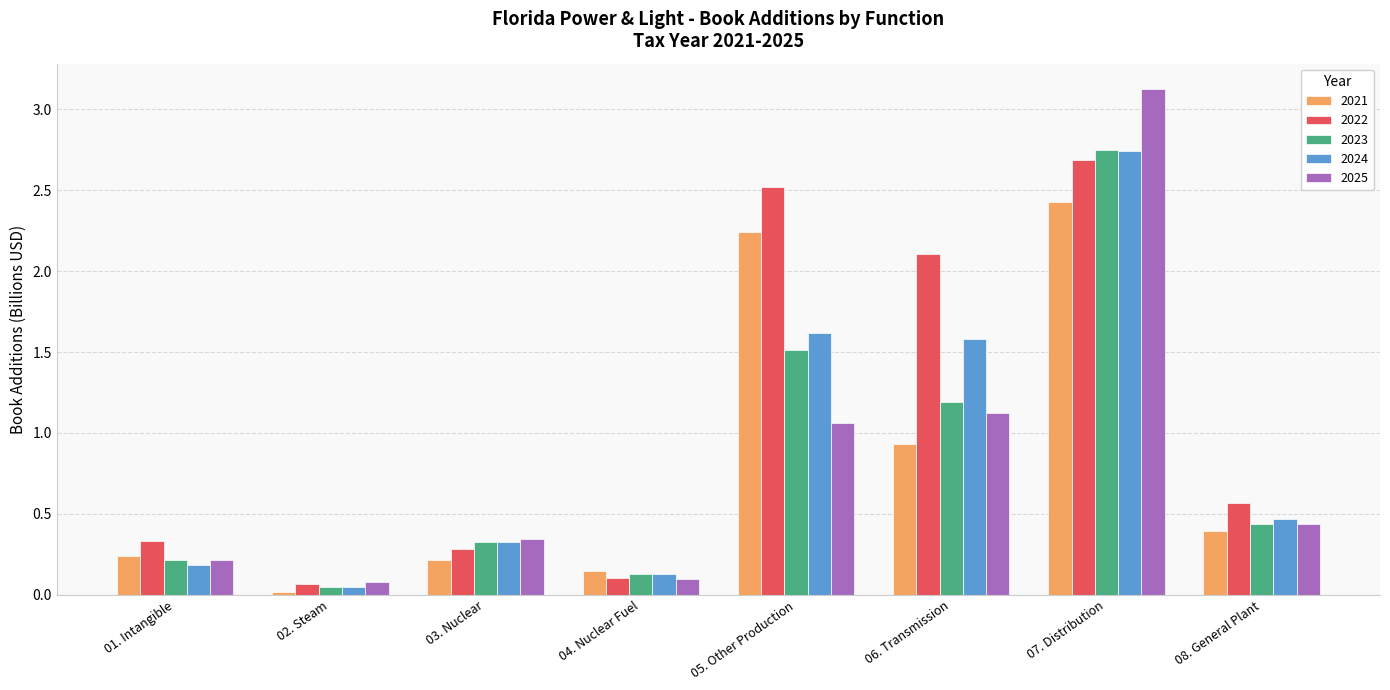

Which series has the largest total across all categories?

2022